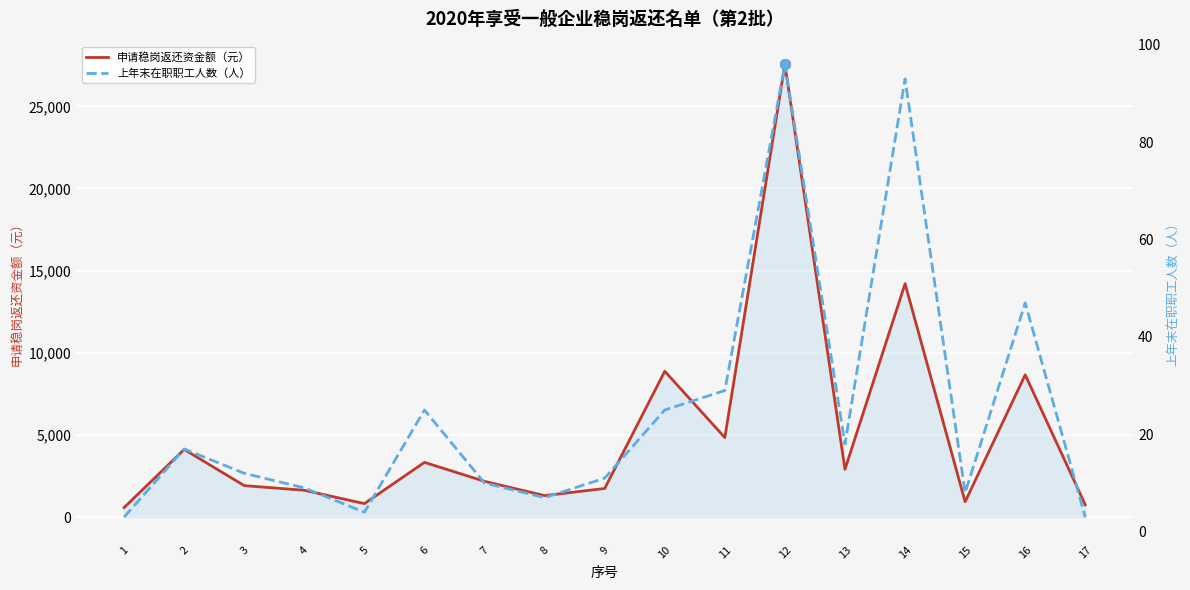

What is the minimum value for 申请稳岗返还资金额（元）?

581.2